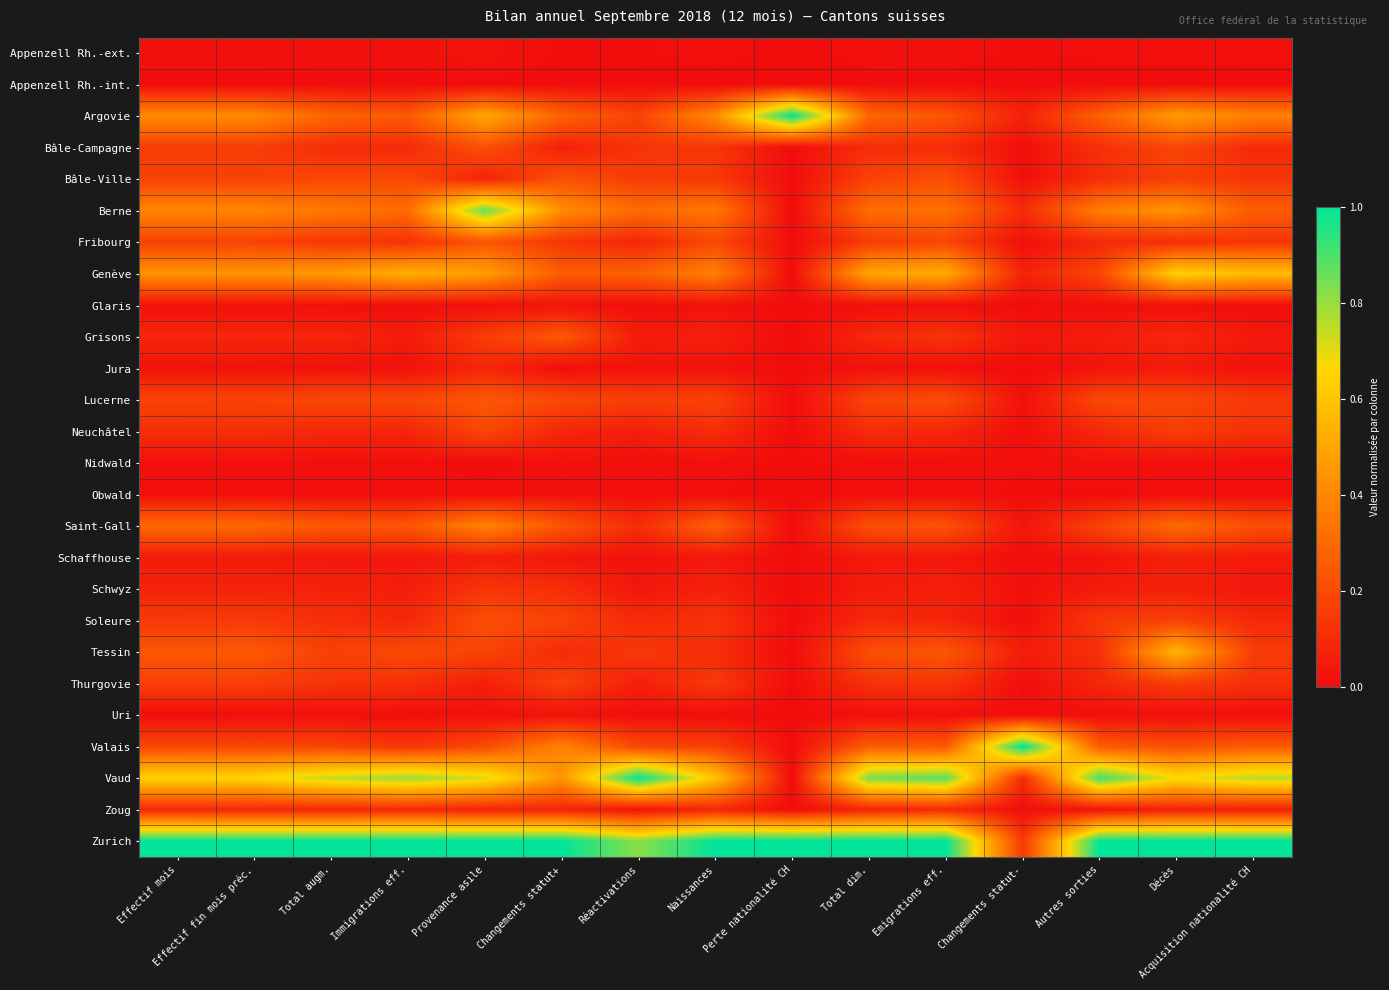

At how many categories does at least one series exceed 0?

15